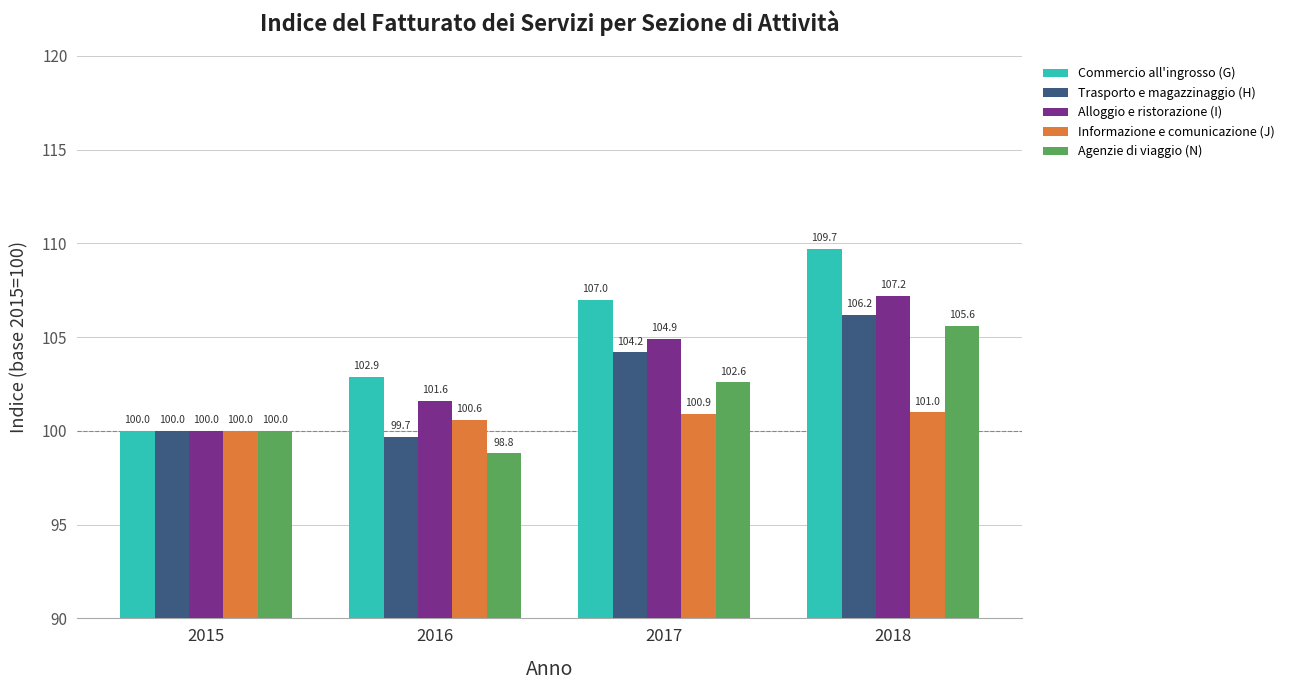

How many bars are there in total?

20